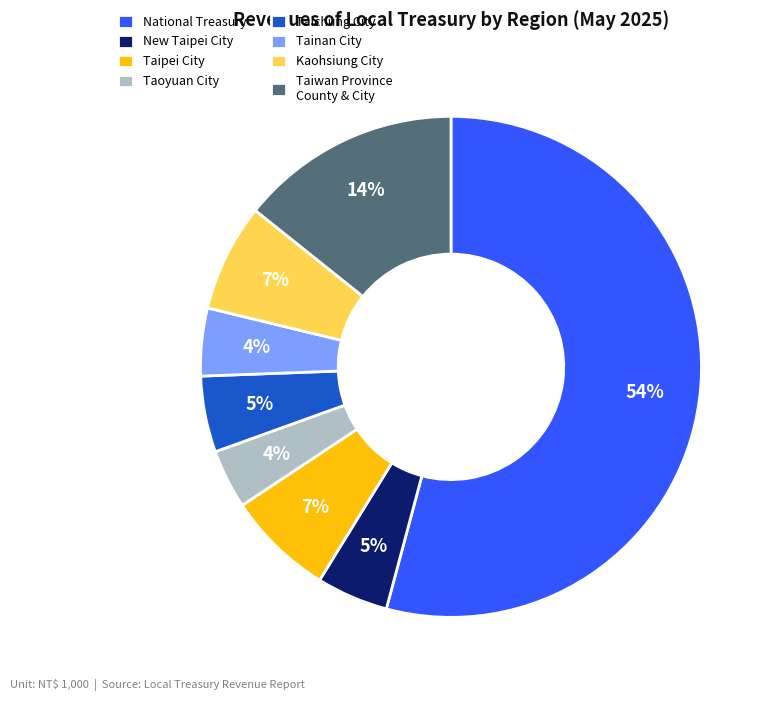

To the nearest percent, what is the difference between the Taiwan Province County & City and National Treasury slice percentages?

40%